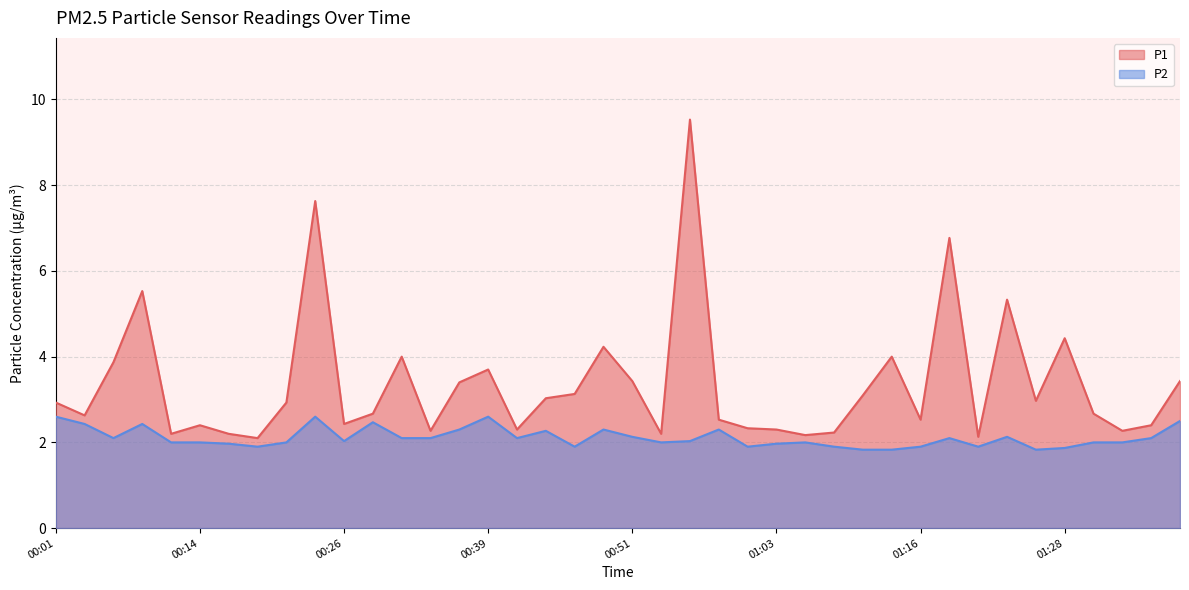

What value does the P2 series have at 00:21?

2.0